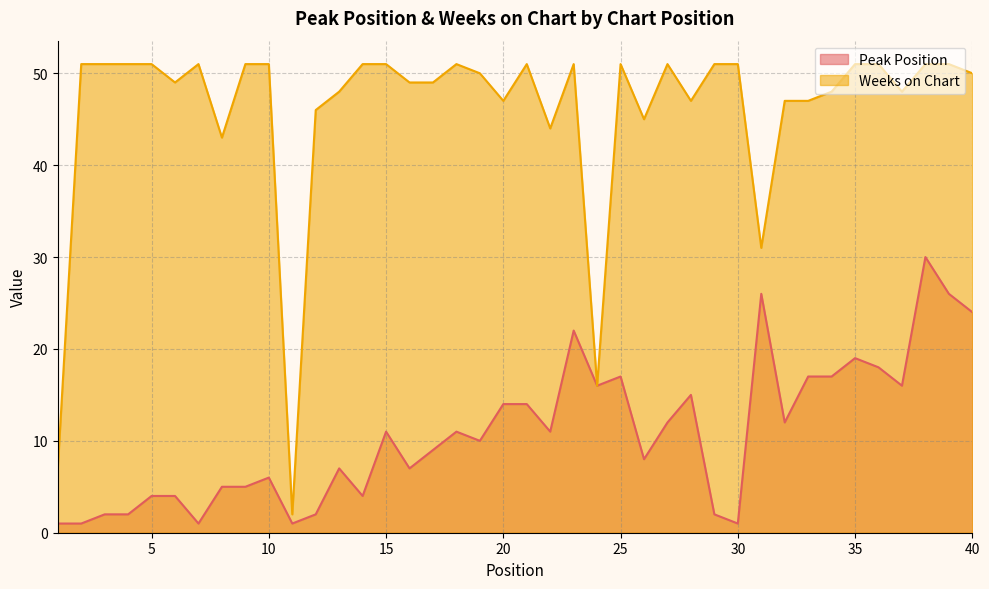

Which series has the largest total across all categories?

Weeks on Chart